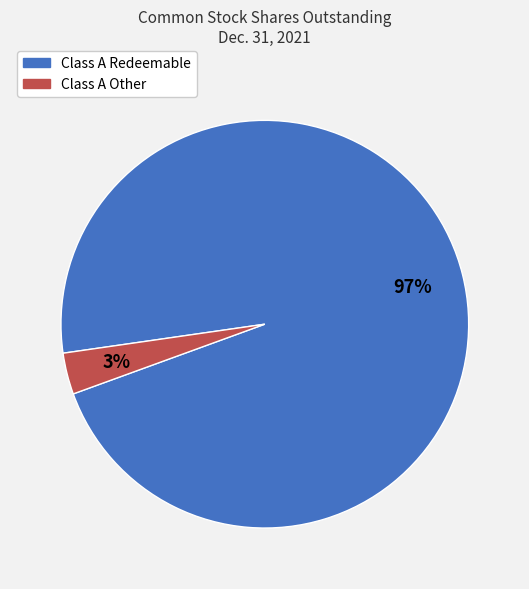

What percentage is the Class A Redeemable slice, to the nearest percent?

97%